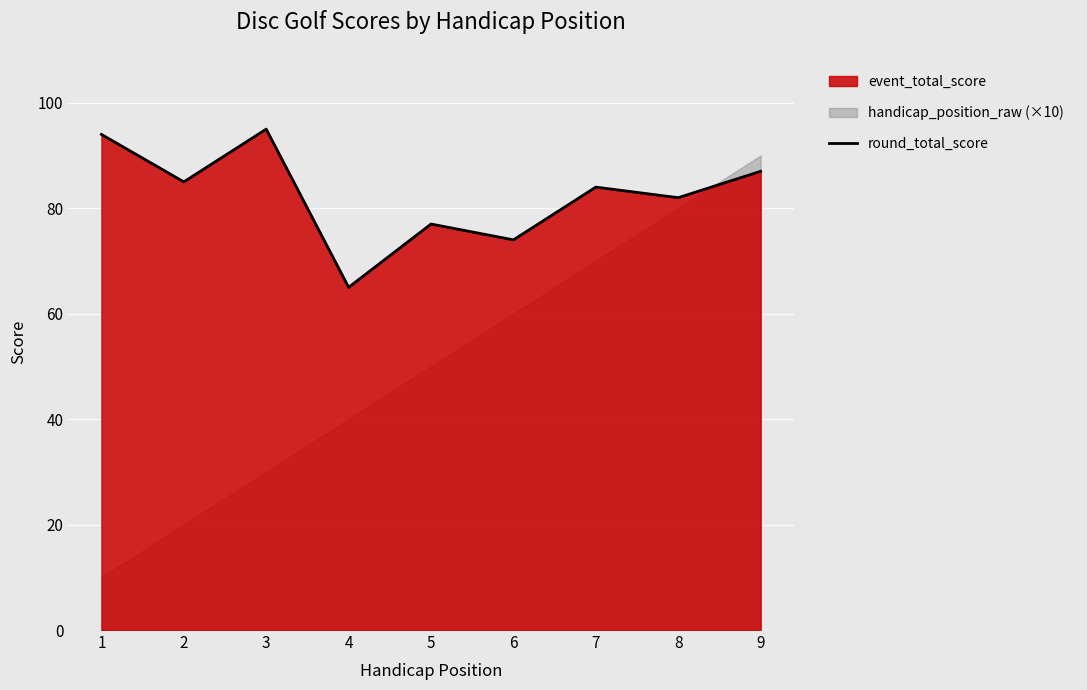

What is the average value?

83